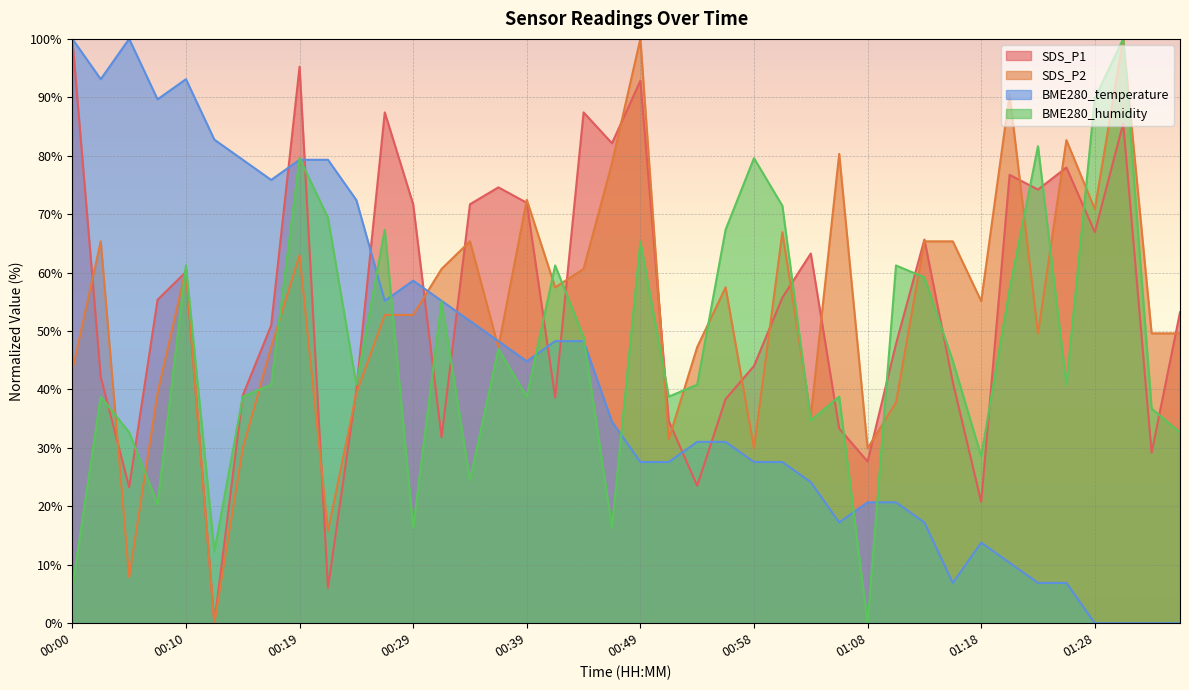

What is the label of the 29th point from the right?

00:27